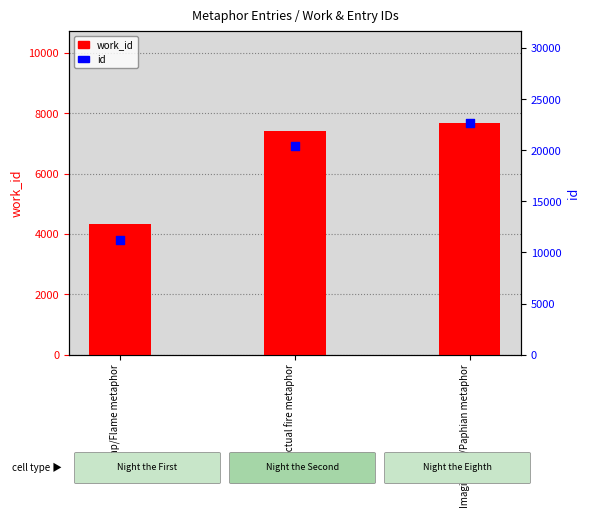

At which category is the sum across all series the highest?

Imagination/Paphian metaphor